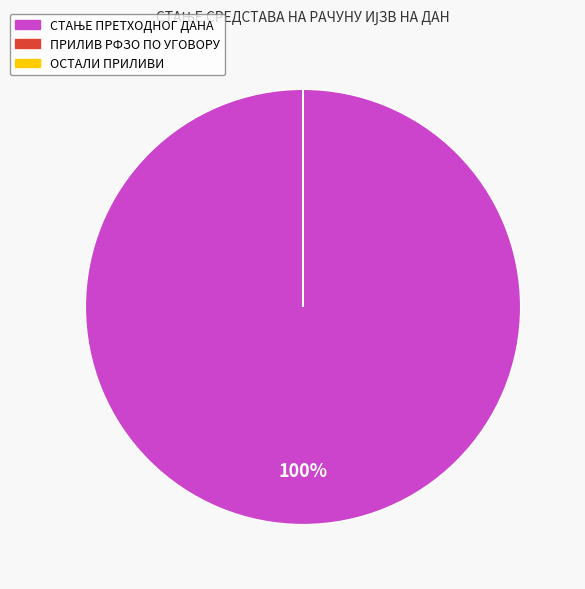

To the nearest percent, what is the difference between the largest and smallest slice percentages?

100%